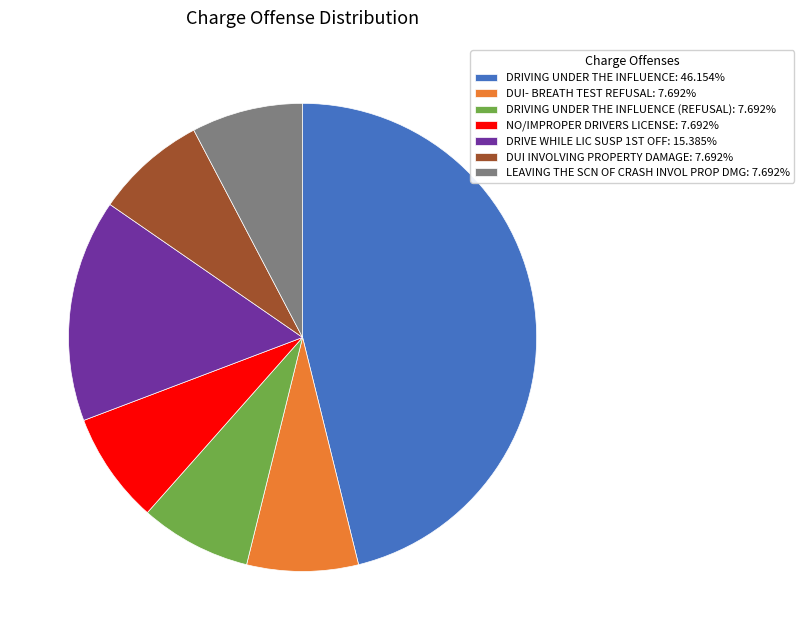

Do DRIVING UNDER THE INFLUENCE (REFUSAL): 7.692% and DUI INVOLVING PROPERTY DAMAGE: 7.692% together represent more than half of the pie?

No